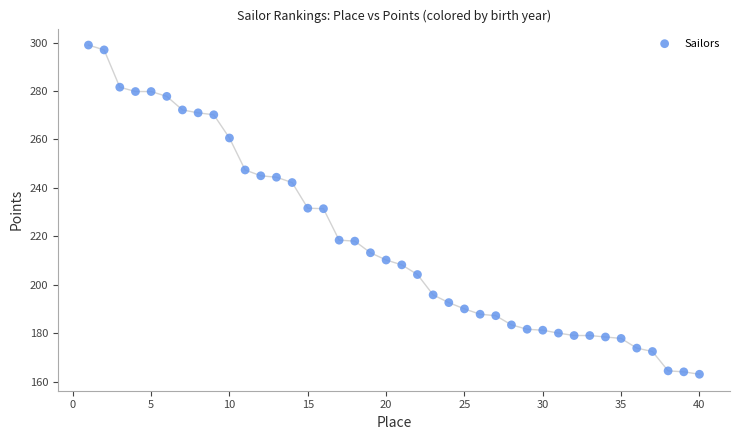

What is the range of X values (max minus min)?

39.0